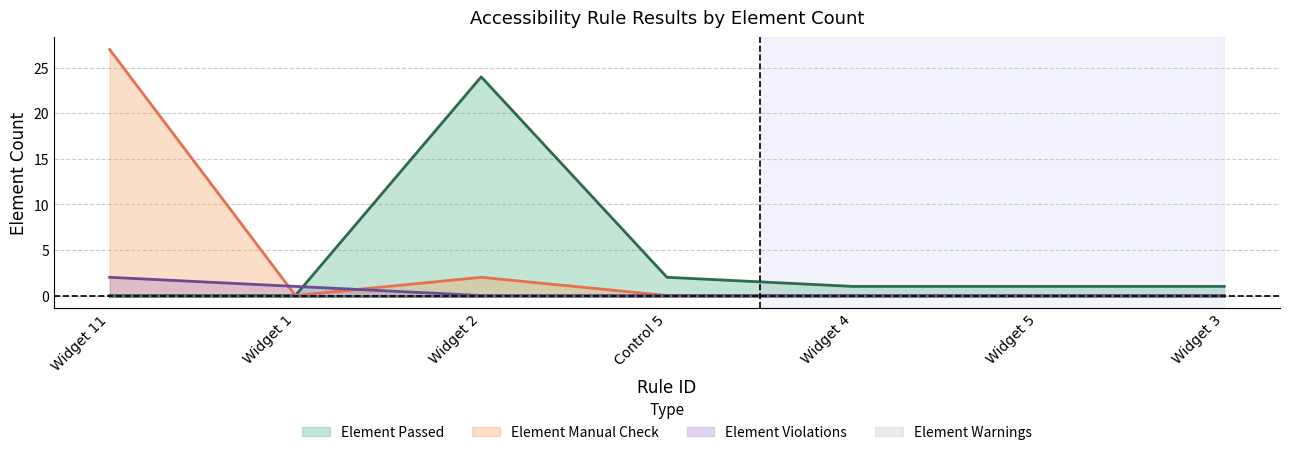

True or false: Element Violations has more than 1 interior local peaks.

False